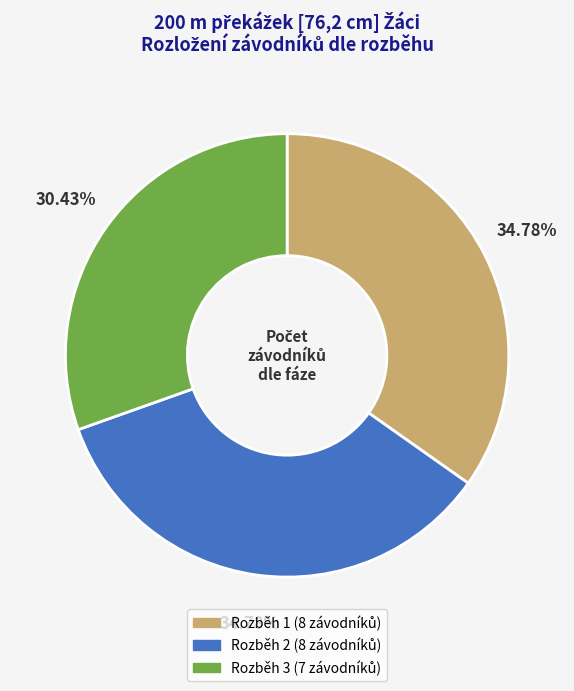

Does any single category account for the majority?

No